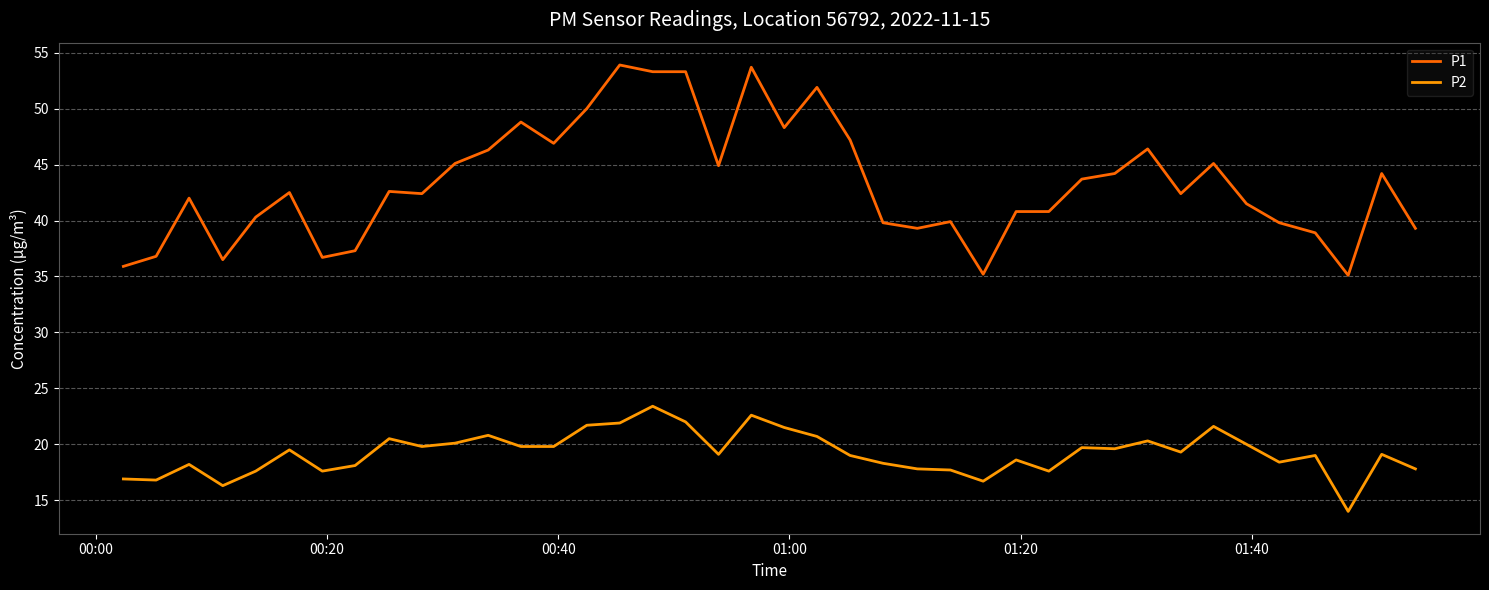

What is the lowest value of the P2 series?

14.0